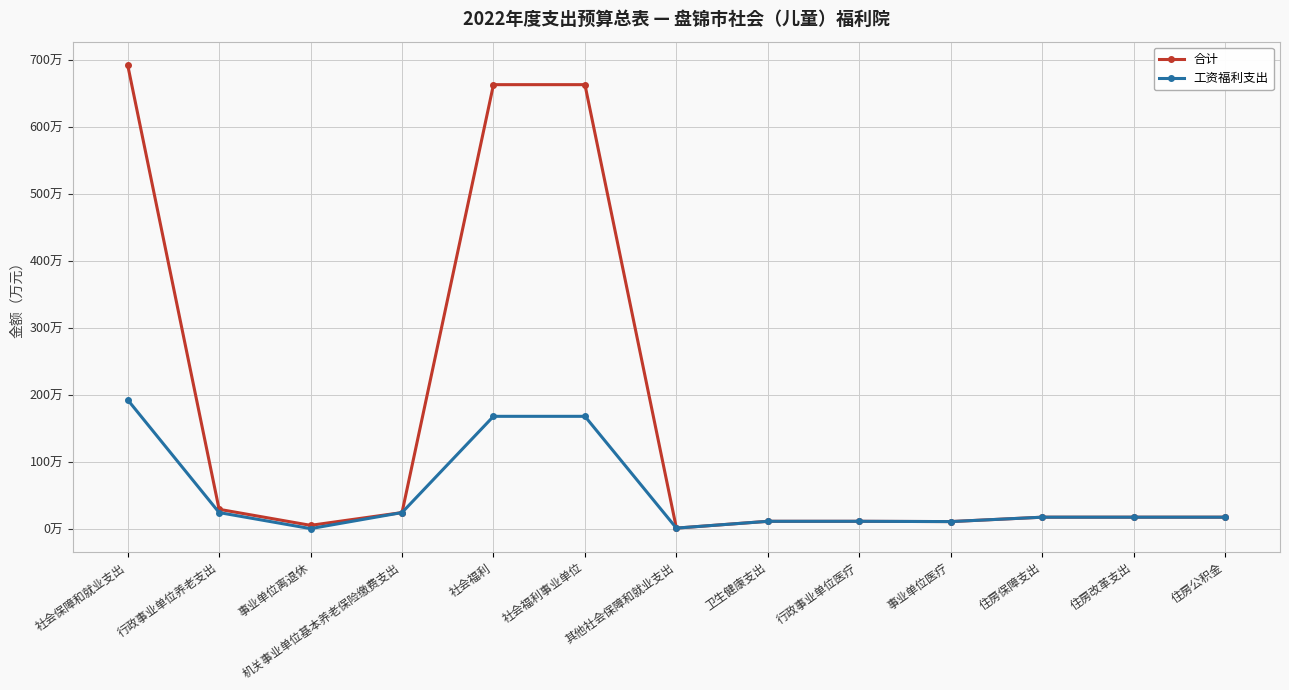

At which category does 合计 reach its first local valley?

事业单位离退休